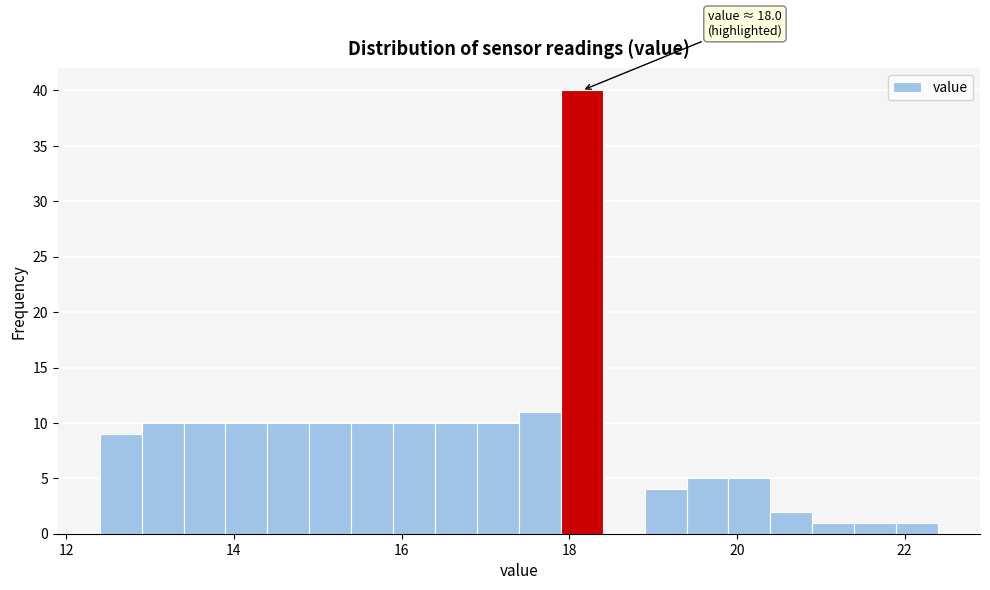

Around what value on the x-axis is the tallest bar? Give the approximate position of its centre, as read against the axis.

18.2